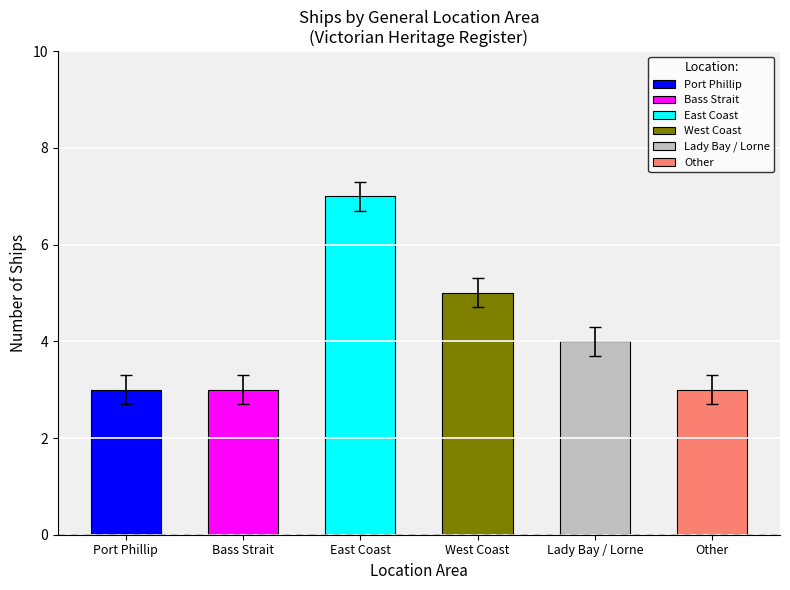

Reading left to right, transcribe all the data shown in this chart.

Port Phillip=3	Bass Strait=3	East Coast=7	West Coast=5	Lady Bay / Lorne=4	Other=3